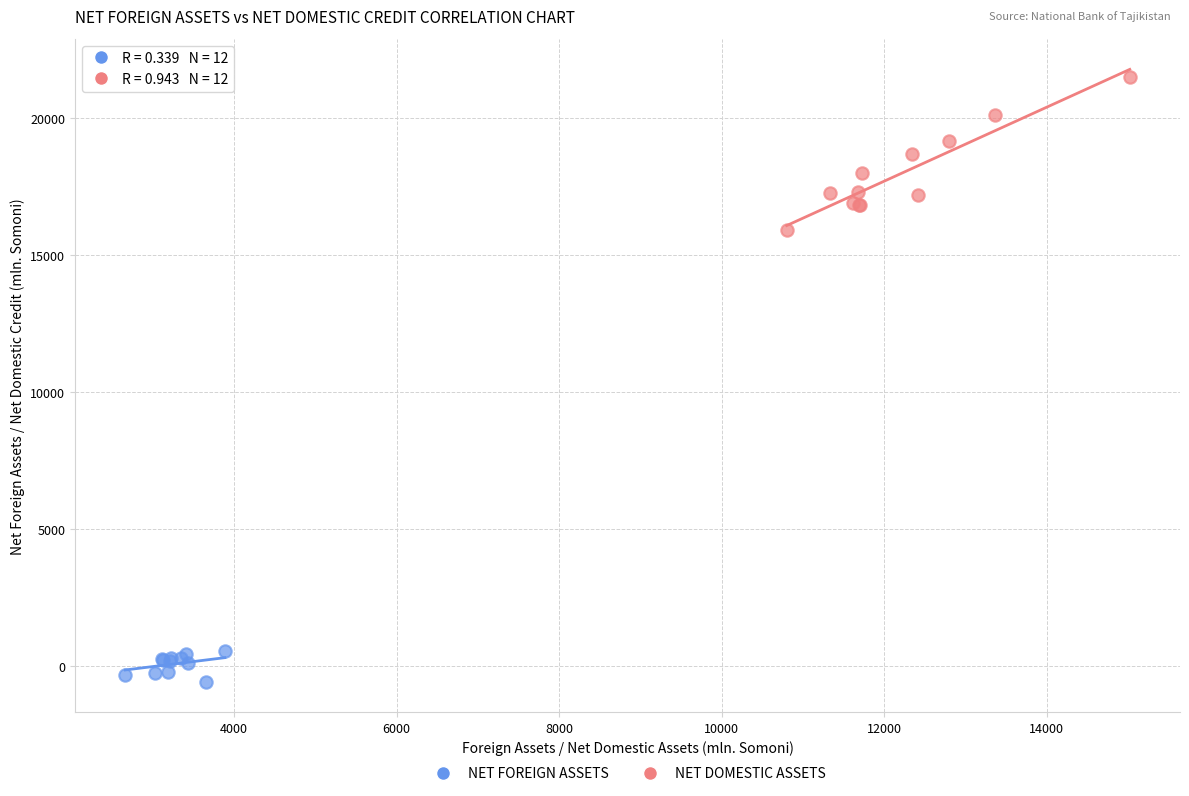

Which series contains the lowest Y value?

NET FOREIGN ASSETS